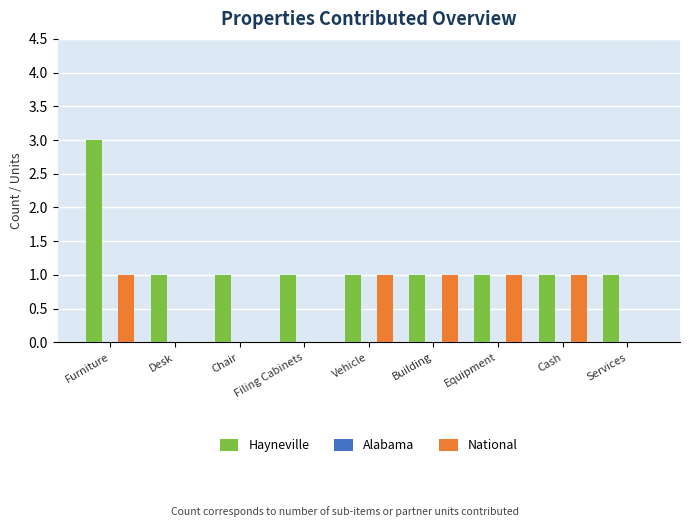

What is the sum of all Hayneville values?

11